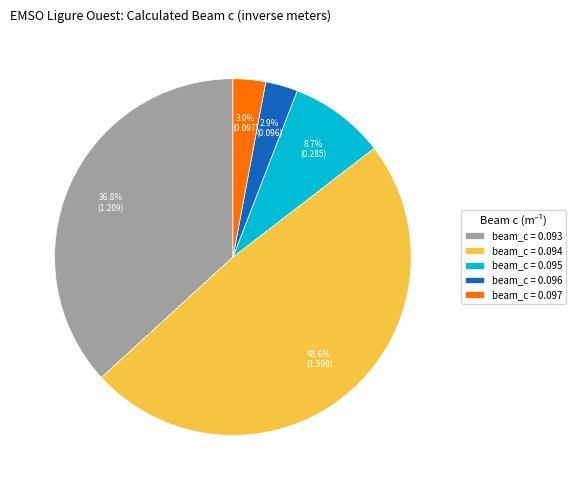

Does any single category account for the majority?

No